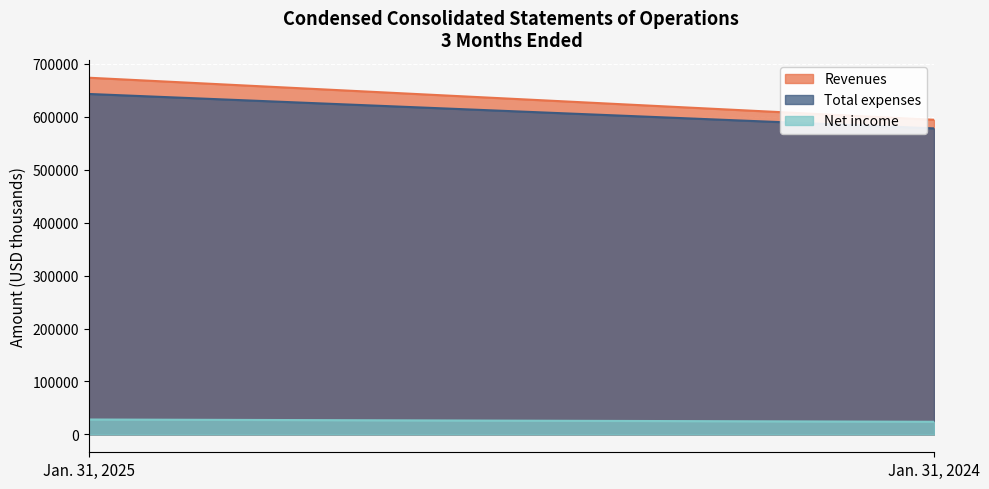

What is the value of the Net income point at the 1st from the left?

28191